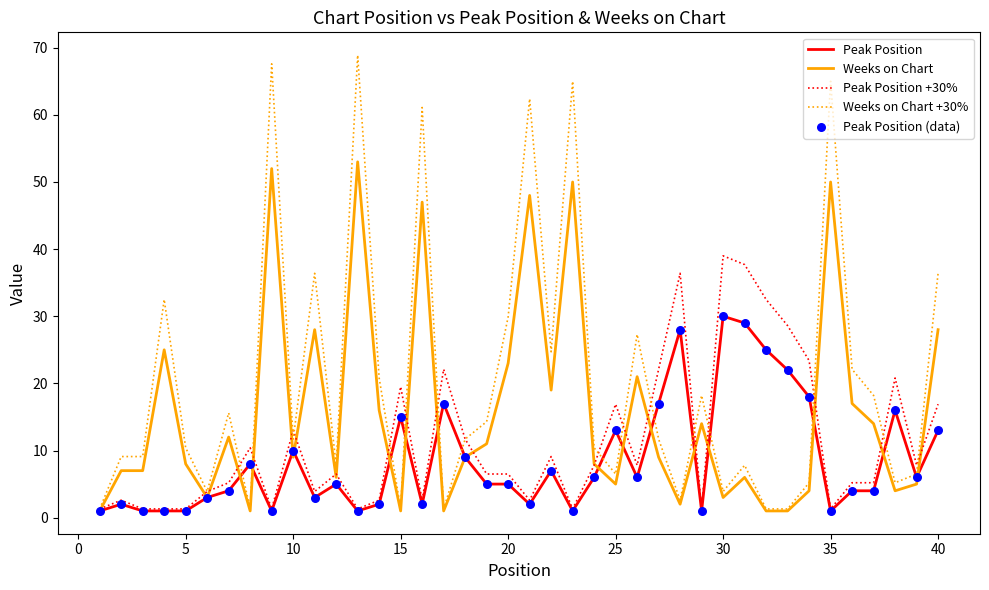

Which series has the largest total across all categories?

Weeks on Chart +30%